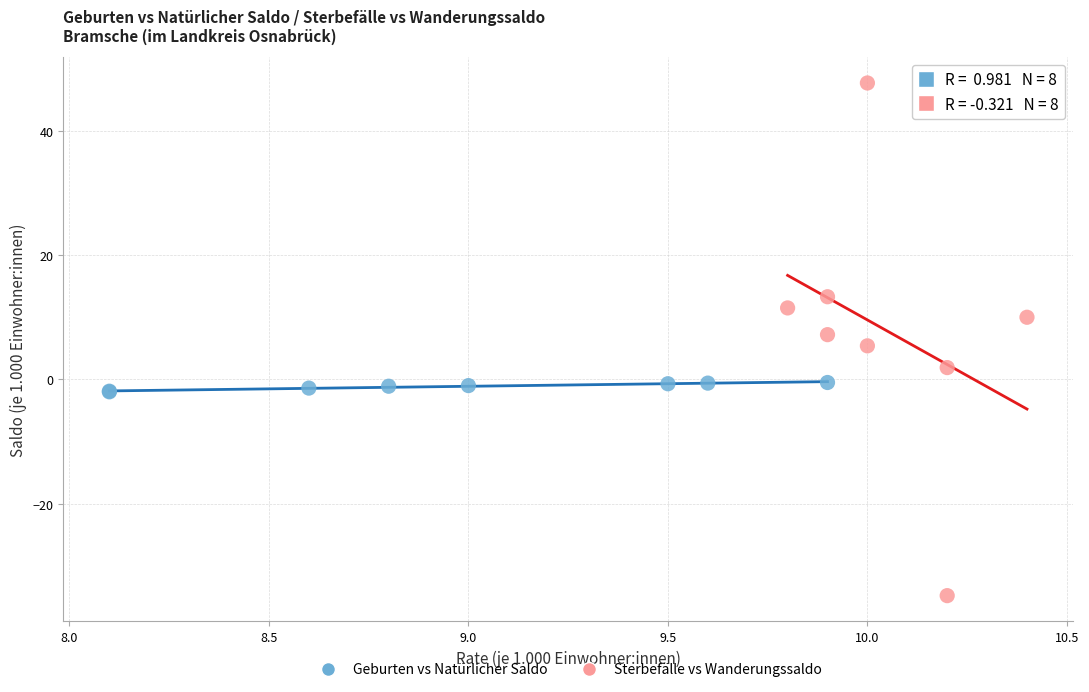

Which series contains the highest Y value?

Sterbefälle vs Wanderungssaldo